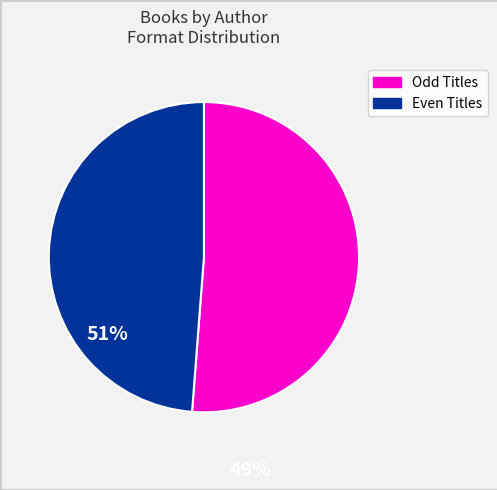

Is there any slice that represents more than half of the pie?

Yes